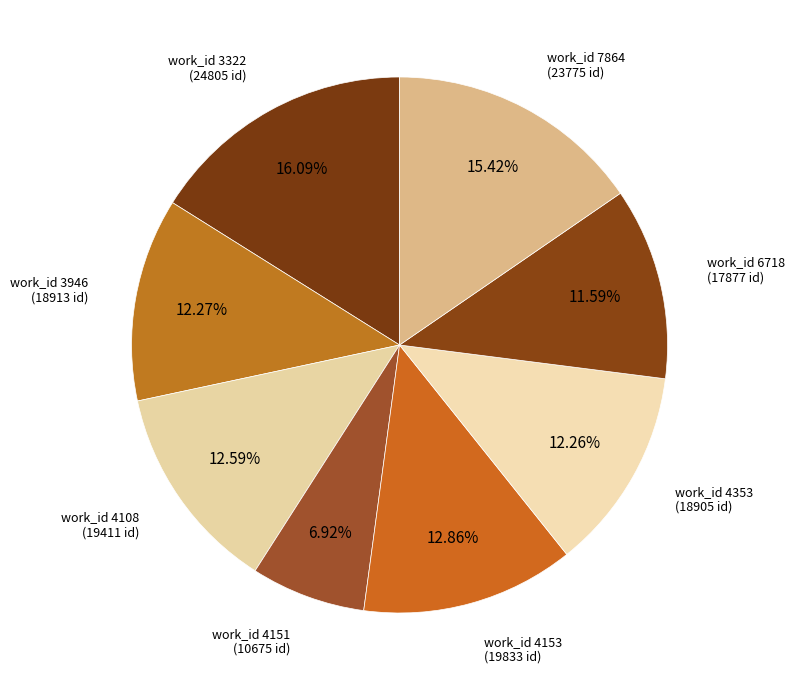

Is there any slice that represents more than half of the pie?

No